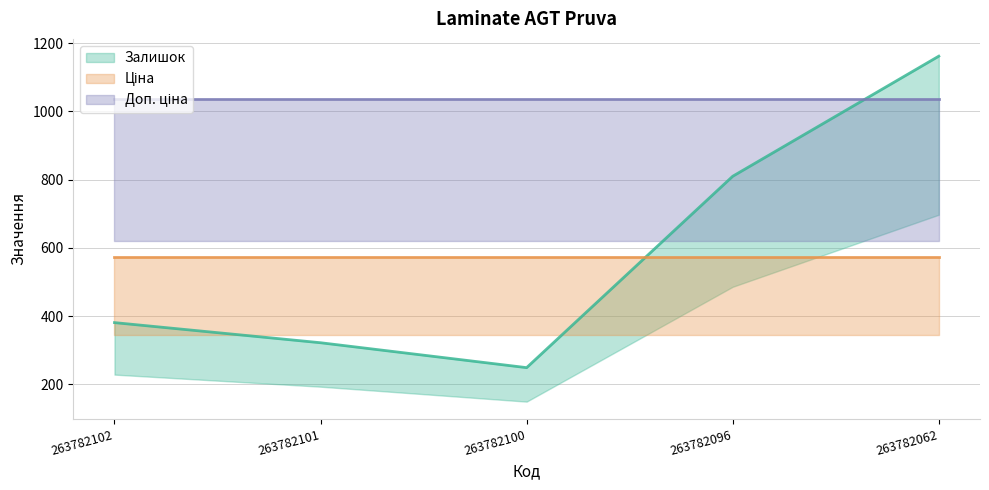

Reading left to right, extract all data points from this chart.

Залишок: 381.0	322.0	249.0	810.0	1162.0
Ціна: 573.5	573.5	573.5	573.5	573.5
Доп. ціна: 1035.1	1035.1	1035.1	1035.1	1035.1